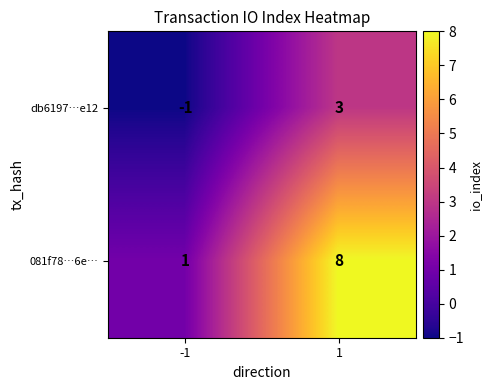

Rank the series at 1 from highest to lowest value.

081f78…6e…, db6197…e12